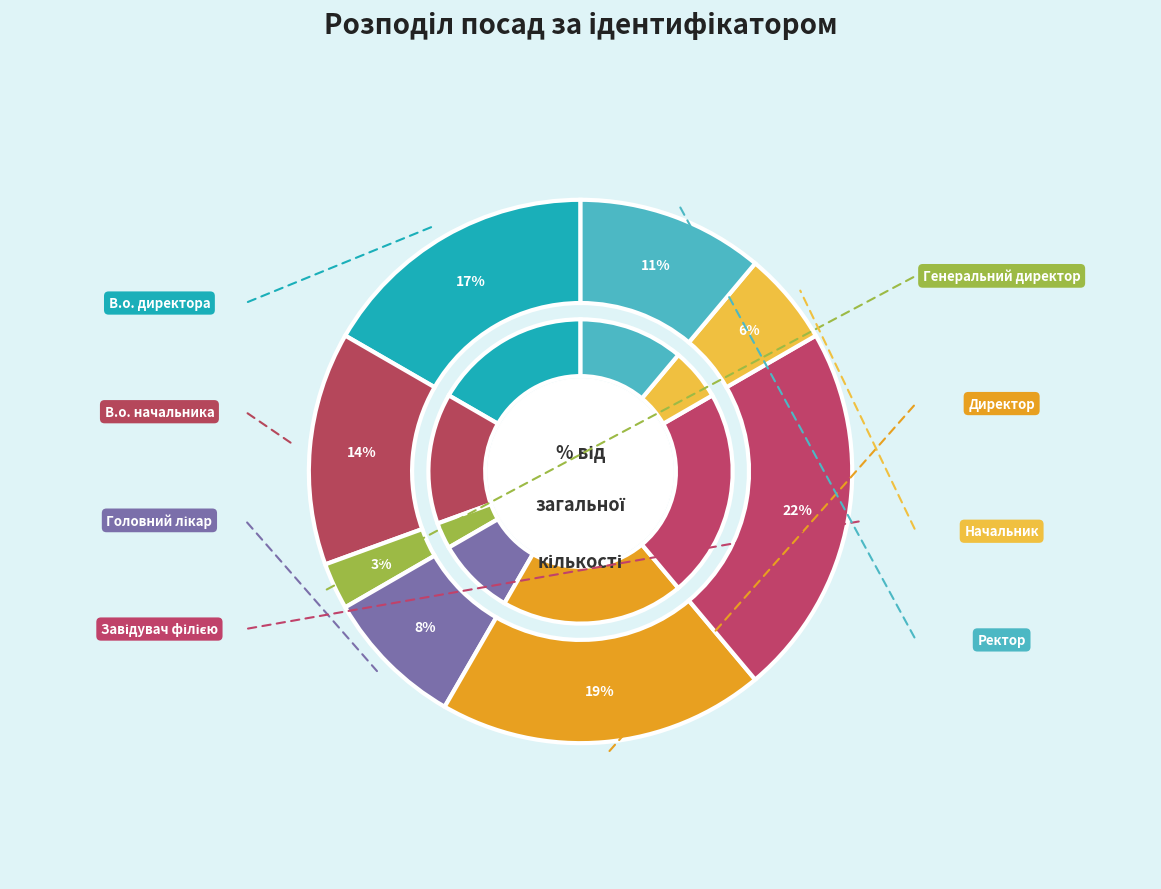

To the nearest percent, what percentage of the pie is В.о. начальника?

14%